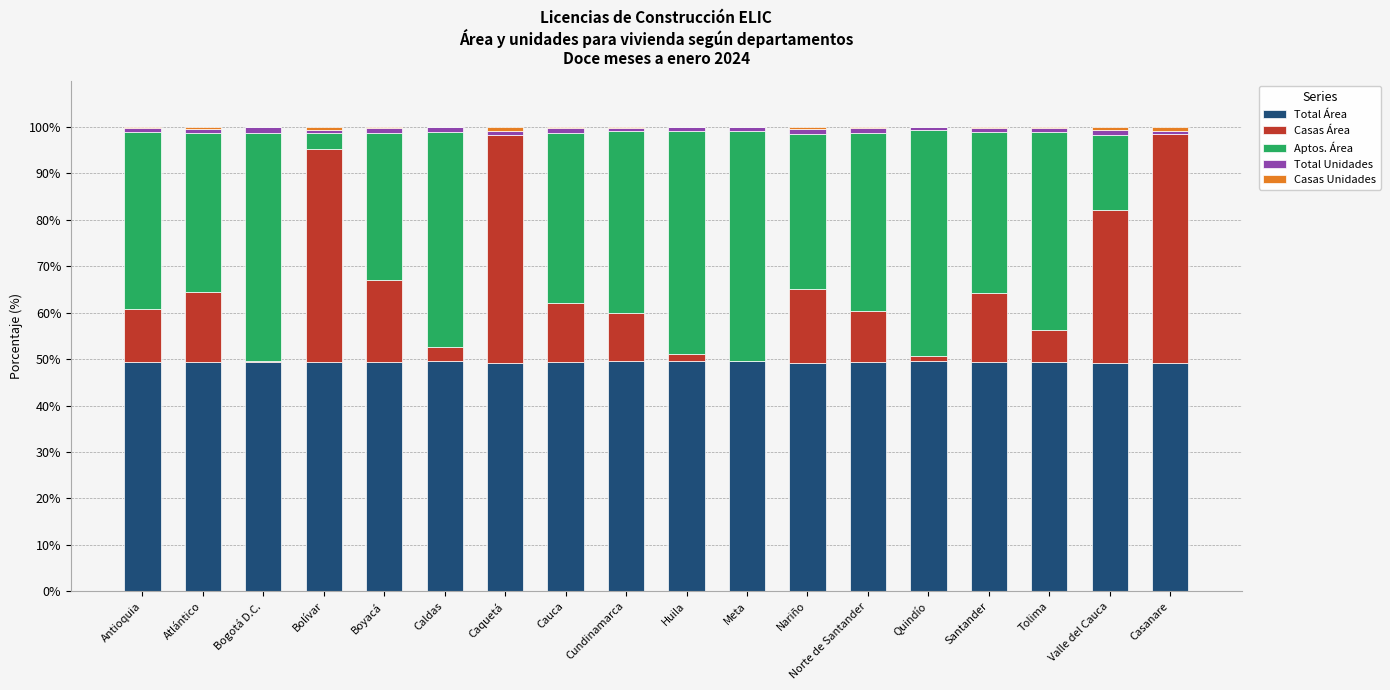

Is it true that Total Área equals 69.2 at Valle del Cauca?

False